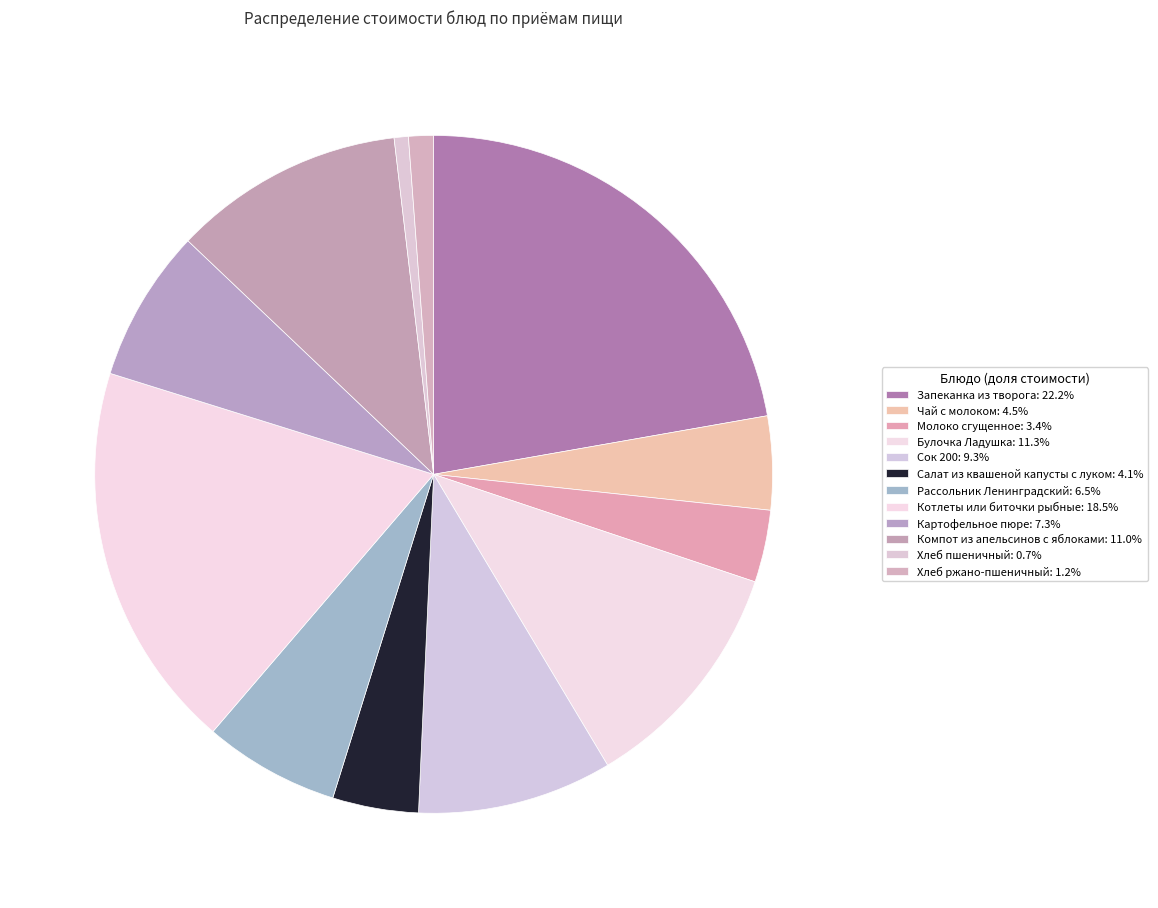

How many slices are in this pie chart?

12